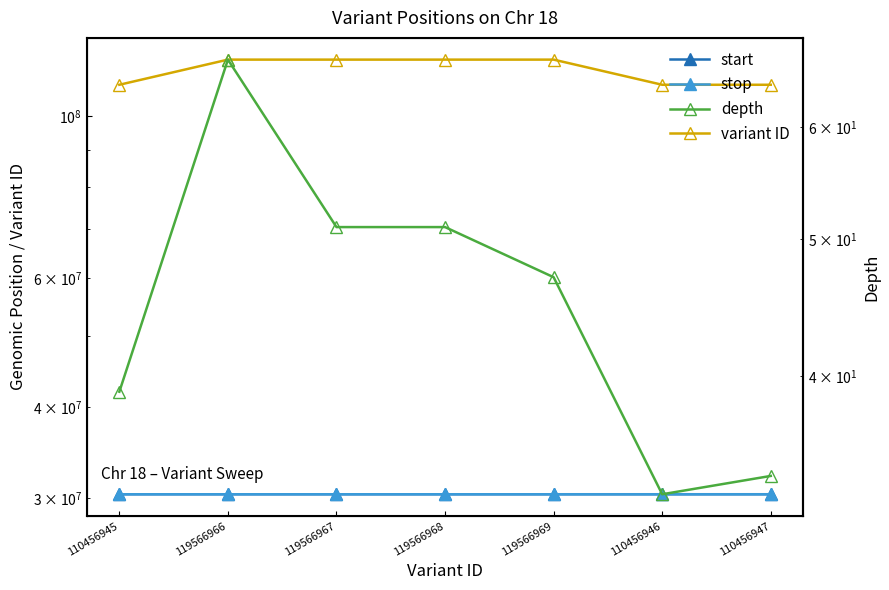

Count the number of data series in this chart.

4